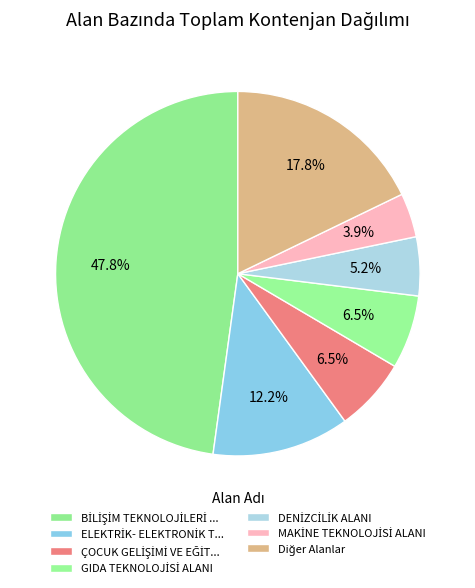

How many slices are in this pie chart?

7